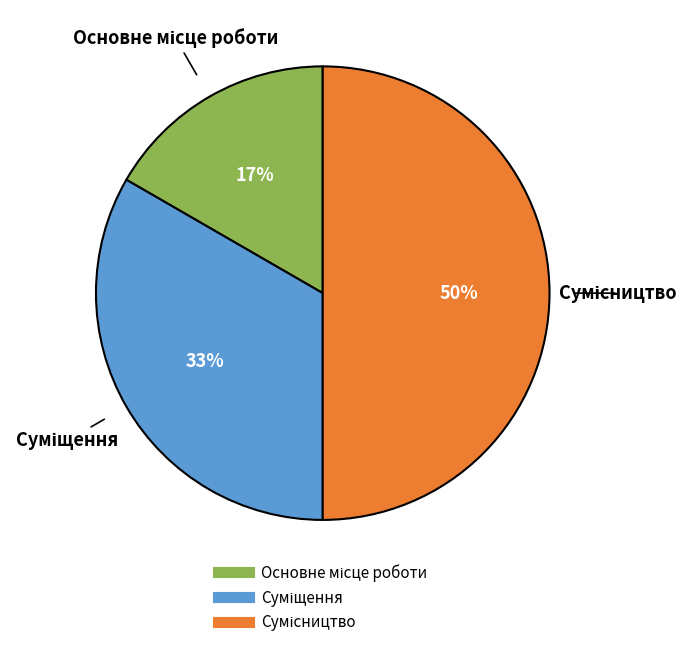

To the nearest percent, what is the average slice percentage?

33%